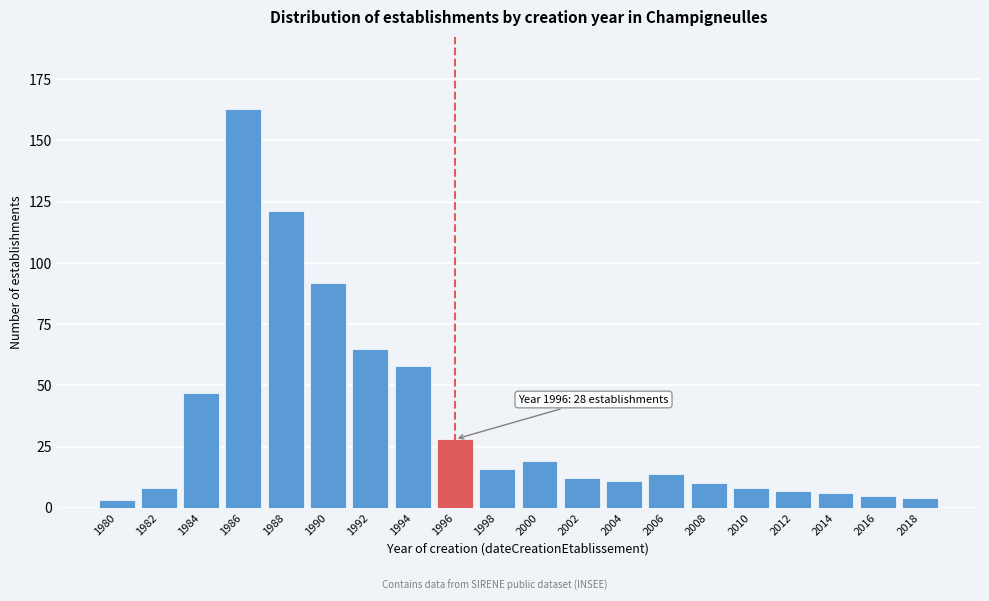

Reading left to right, transcribe all the data shown in this chart.

1980=3	1982=8	1984=47	1986=163	1988=121	1990=92	1992=65	1994=58	1996=28	1998=16	2000=19	2002=12	2004=11	2006=14	2008=10	2010=8	2012=7	2014=6	2016=5	2018=4